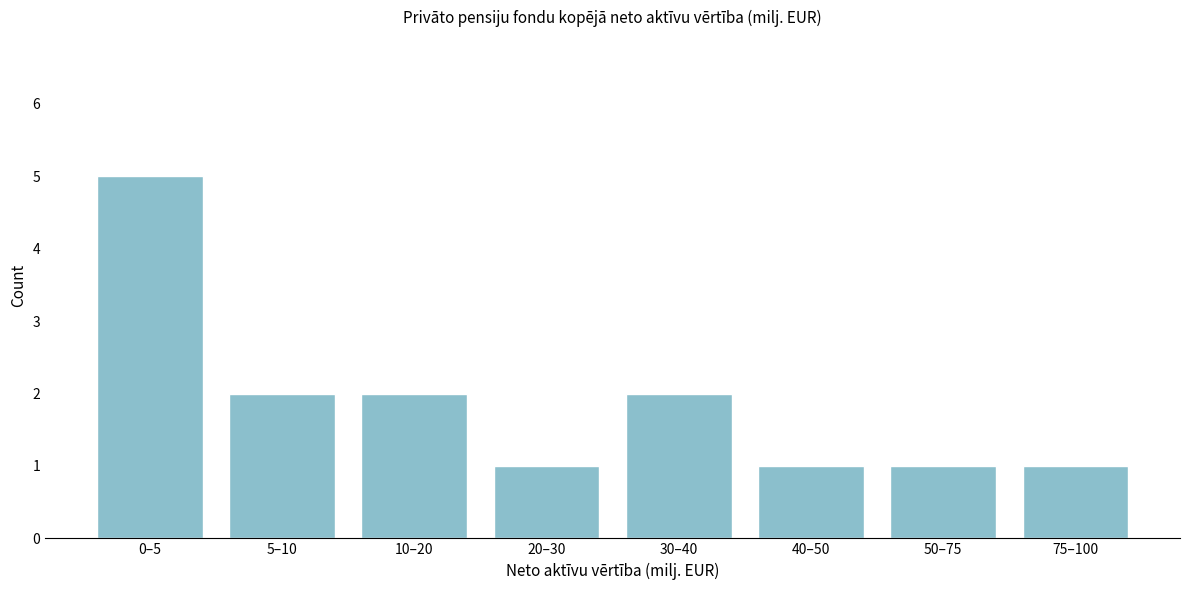

Reading left to right, list all the values displayed in this chart.

0–5=5	5–10=2	10–20=2	20–30=1	30–40=2	40–50=1	50–75=1	75–100=1